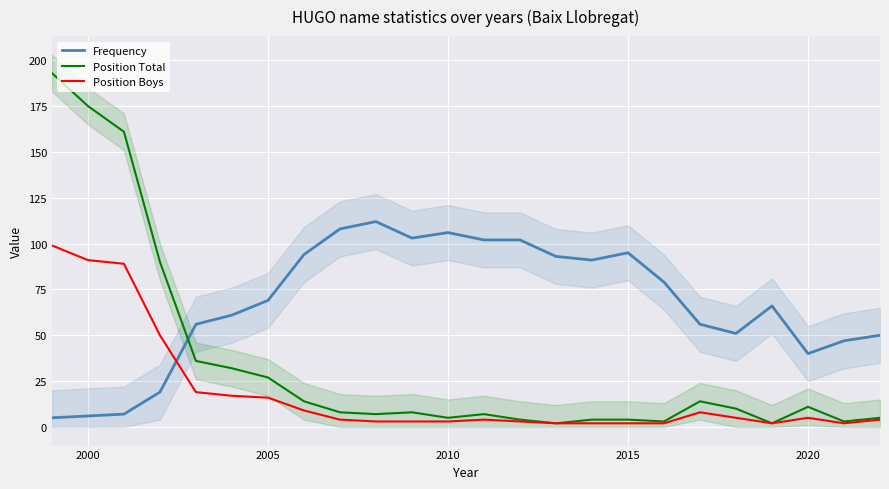

What is the highest value of the Frequency series?

112